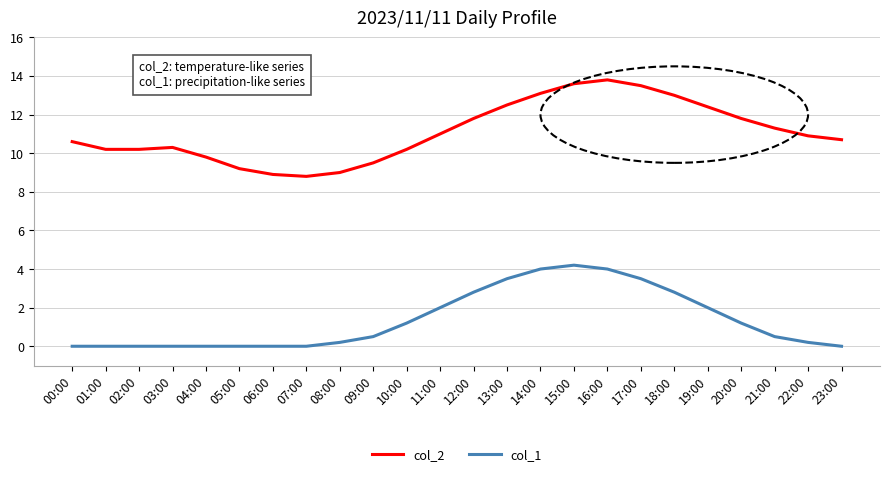

What is the spread (max minus min) of values at 13:00?

9.0